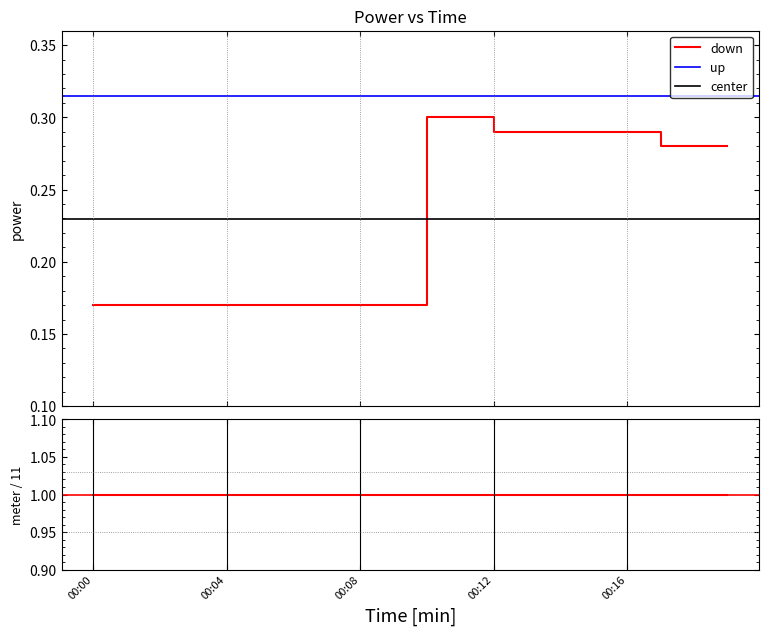

What is the sum of the values at 00:01 and 00:14?

0.5